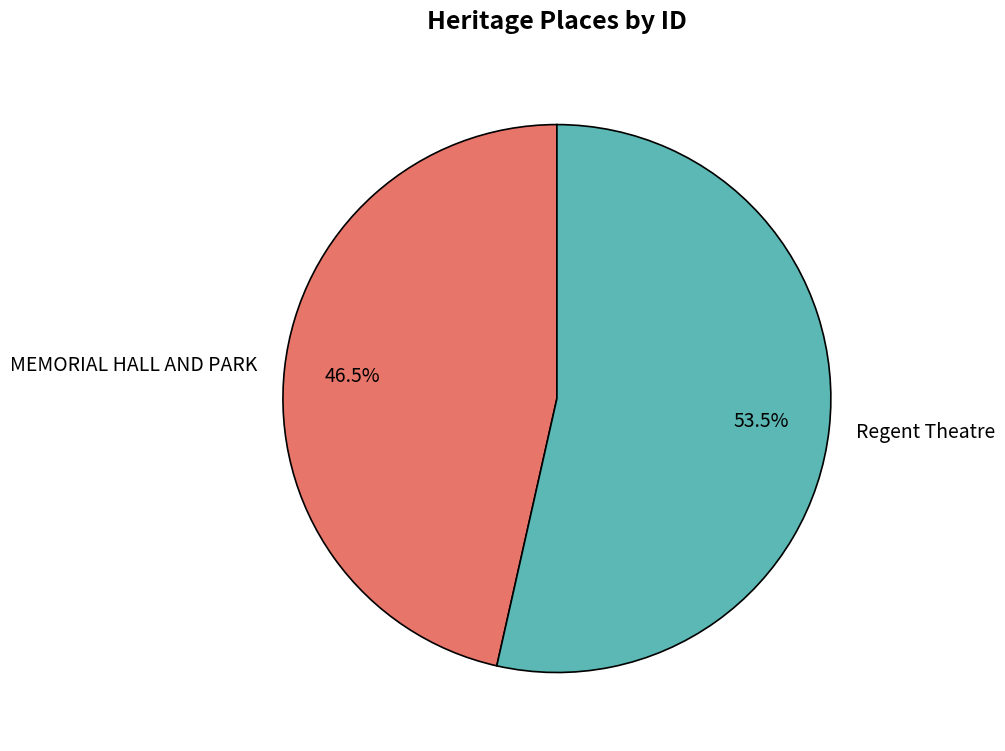

To the nearest percent, what is the difference between the Regent Theatre and MEMORIAL HALL AND PARK slice percentages?

7%